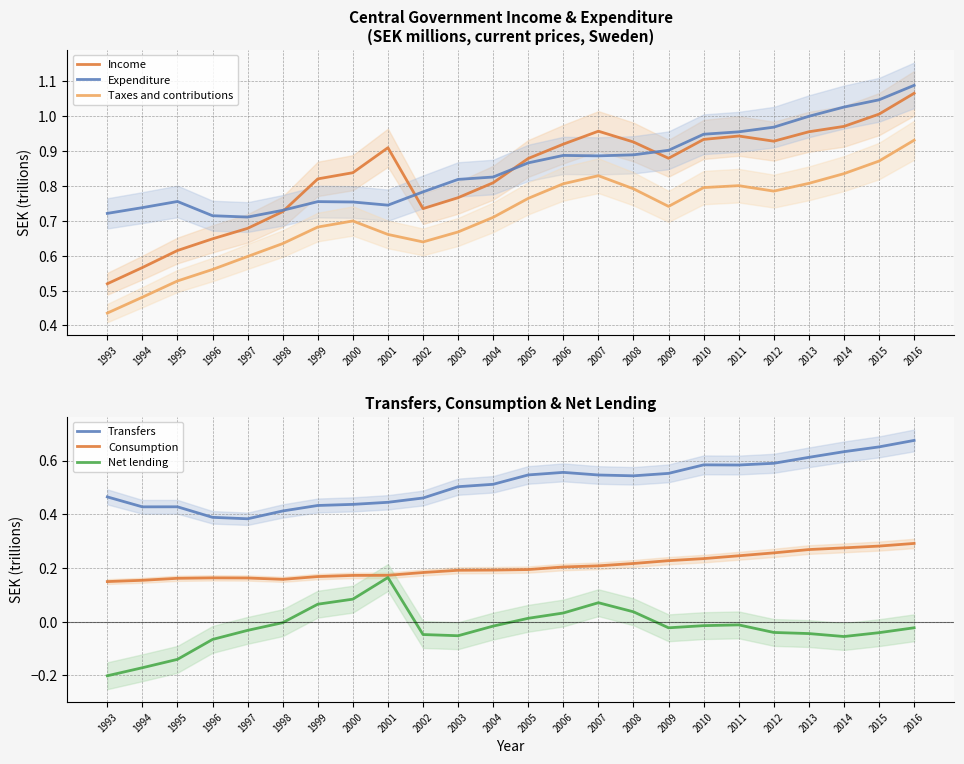

Which series has the largest range (max minus min)?

Income